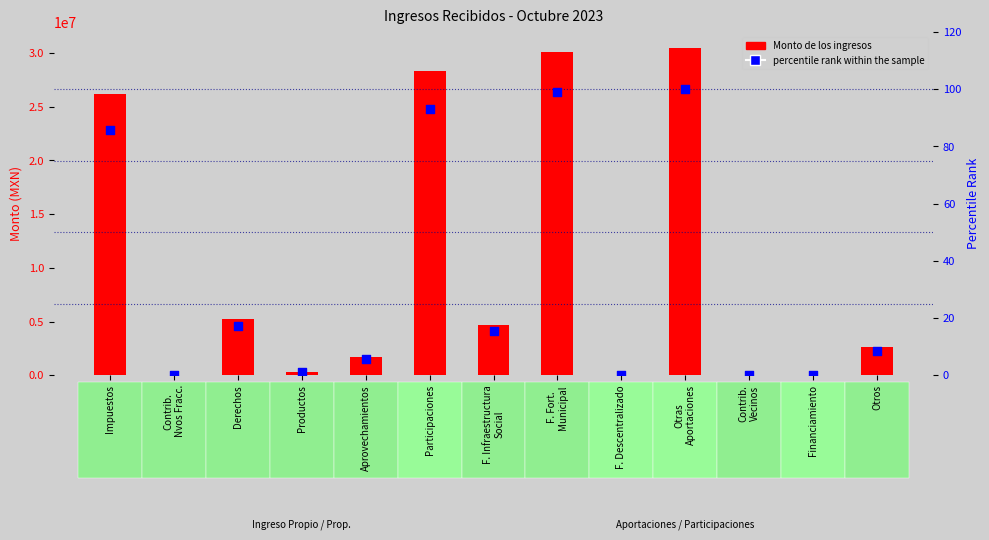

What is the total value across all series at Derechos?

5260412.7